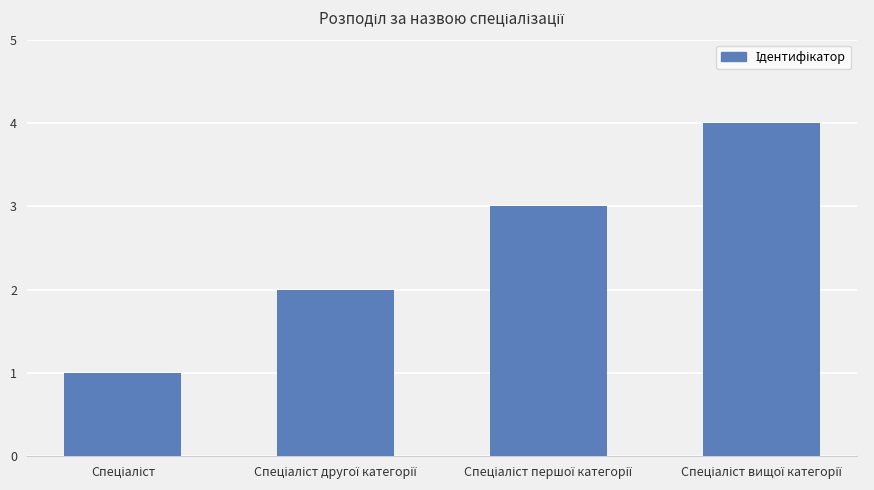

What is the sum of all values?

10